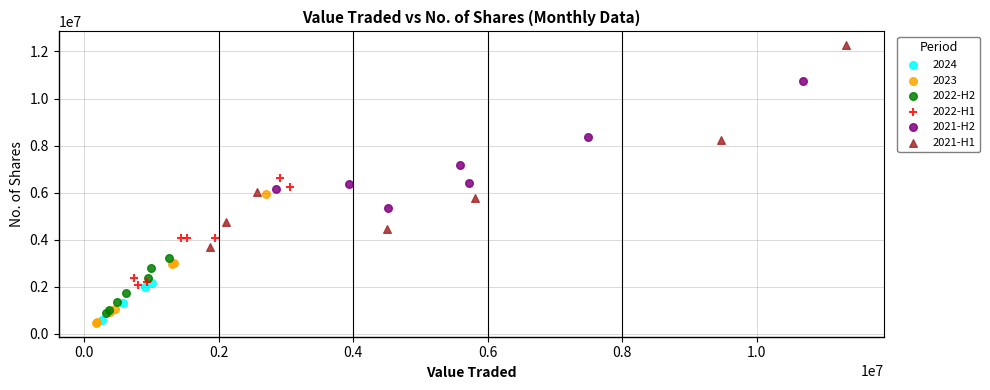

Which series contains the highest Y value?

2021-H1